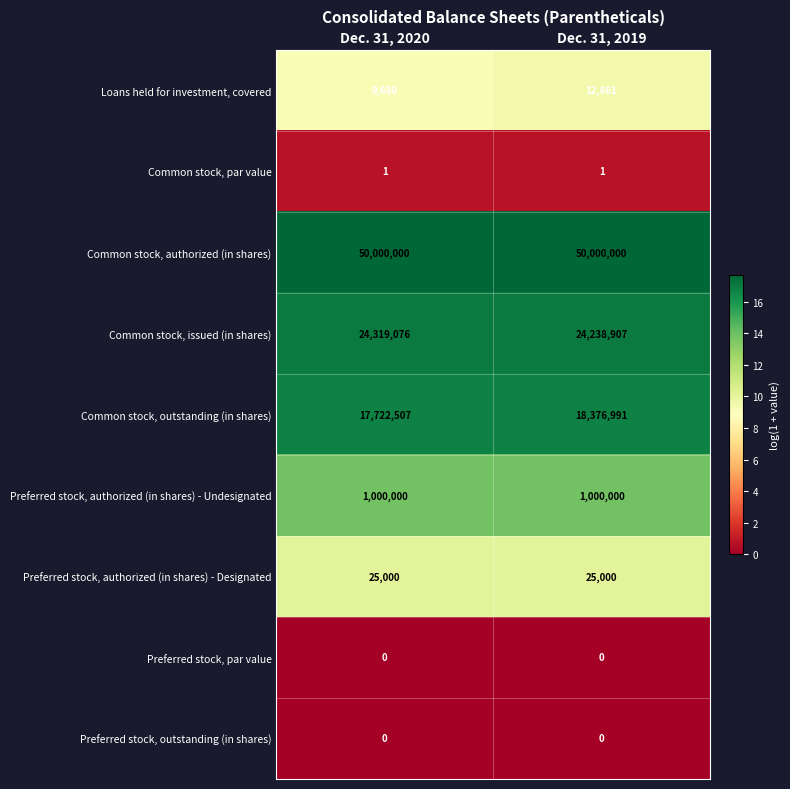

How many data points does each series have?

2